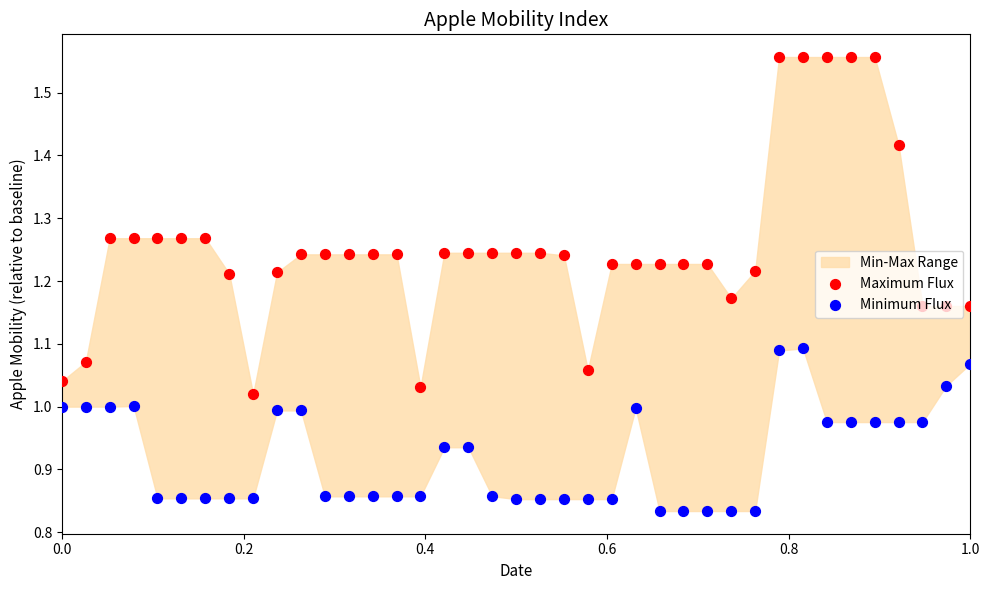

Which series reaches the minimum Y coordinate?

Minimum Flux